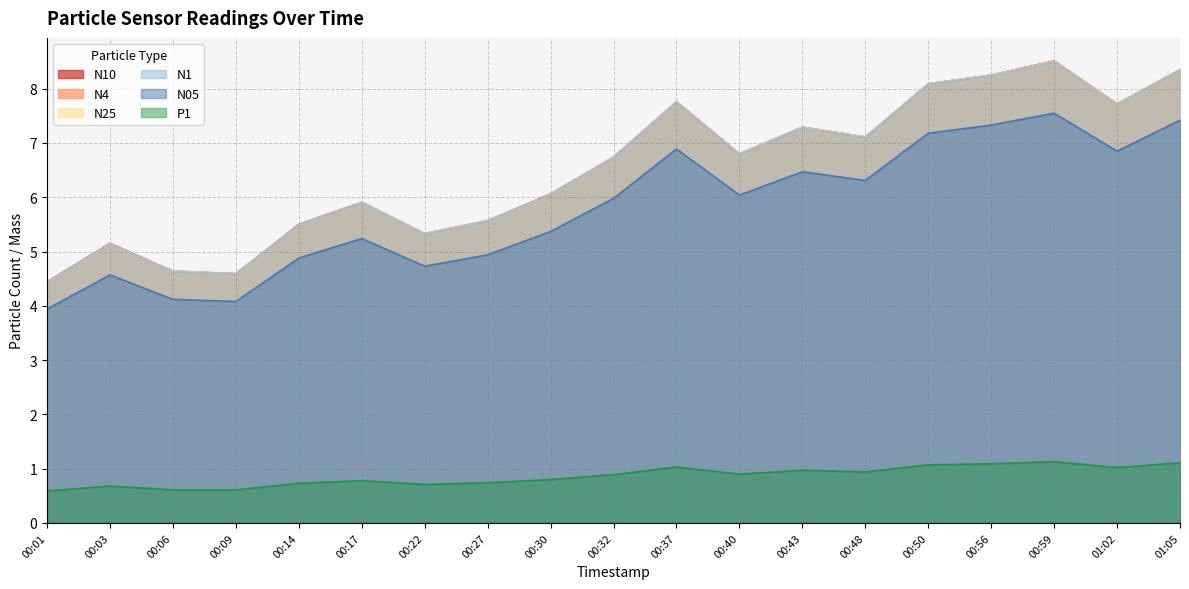

What is the label of the 10th point from the right?

00:32